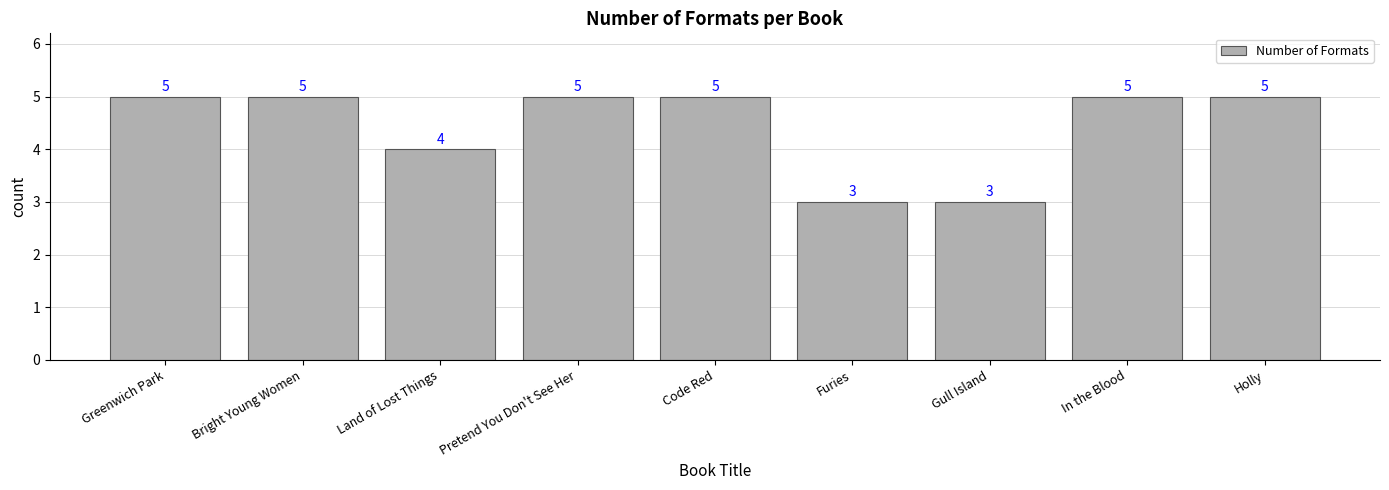

True or false: the data shows 2 at Gull Island.

False